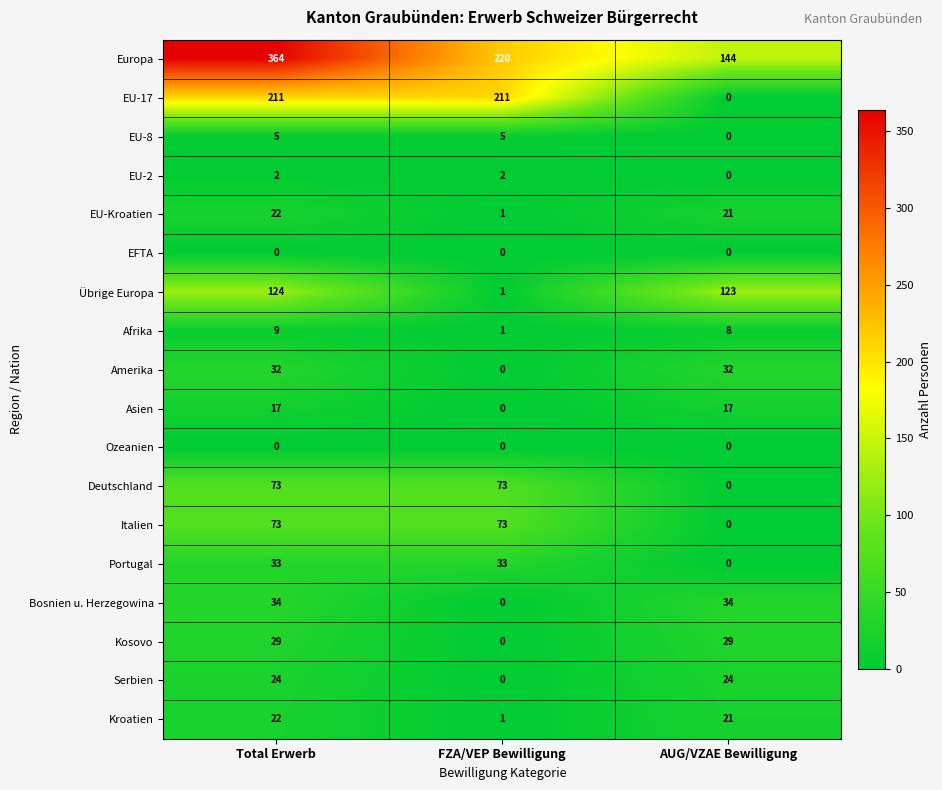

What is the maximum value shown in the chart?

364